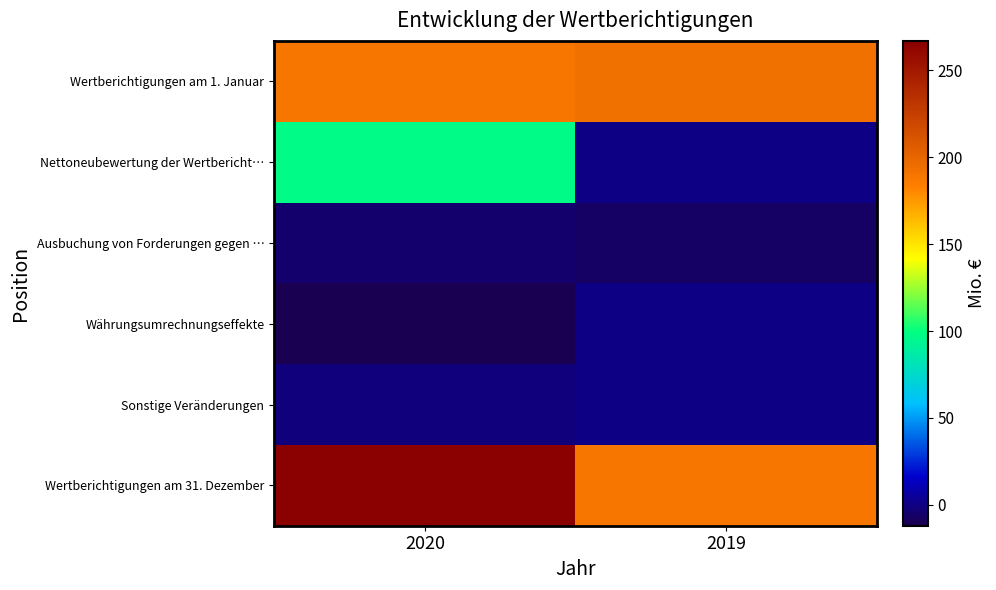

Which series has the largest total across all categories?

Wertberichtigungen am 31. Dezember